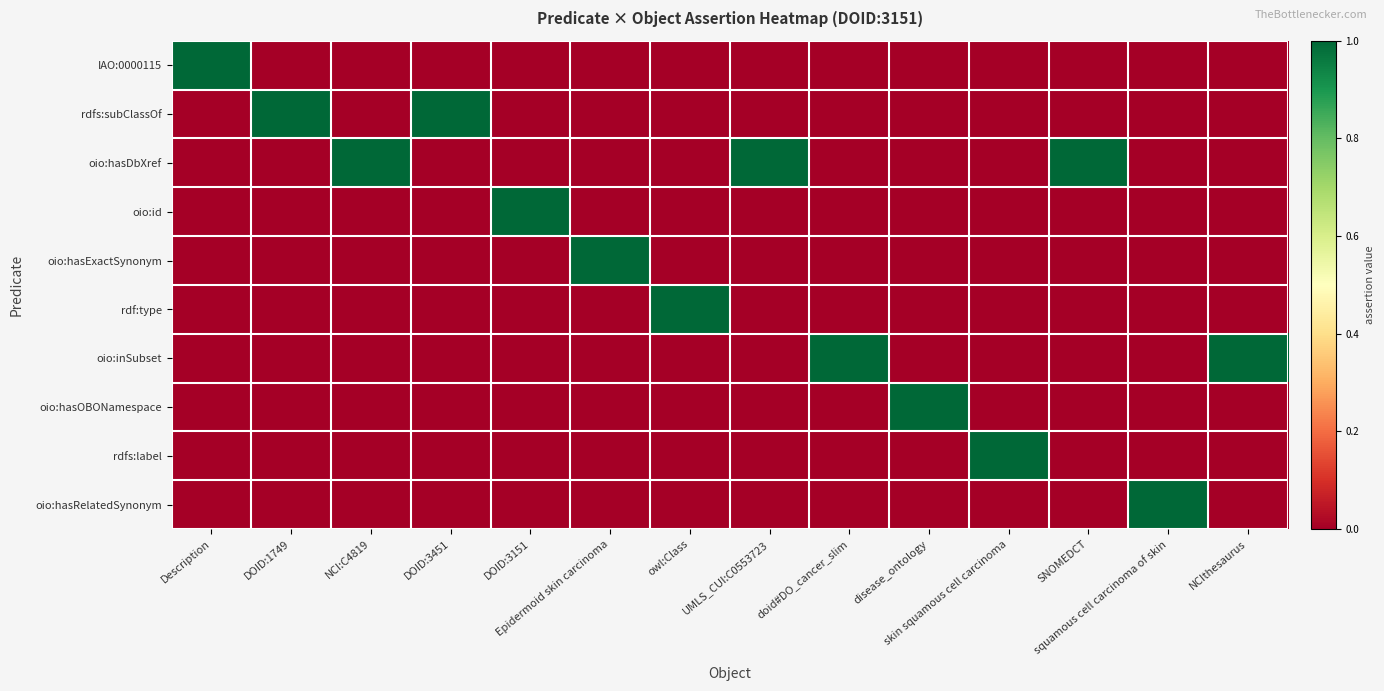

Which series has the widest spread of values?

IAO:0000115